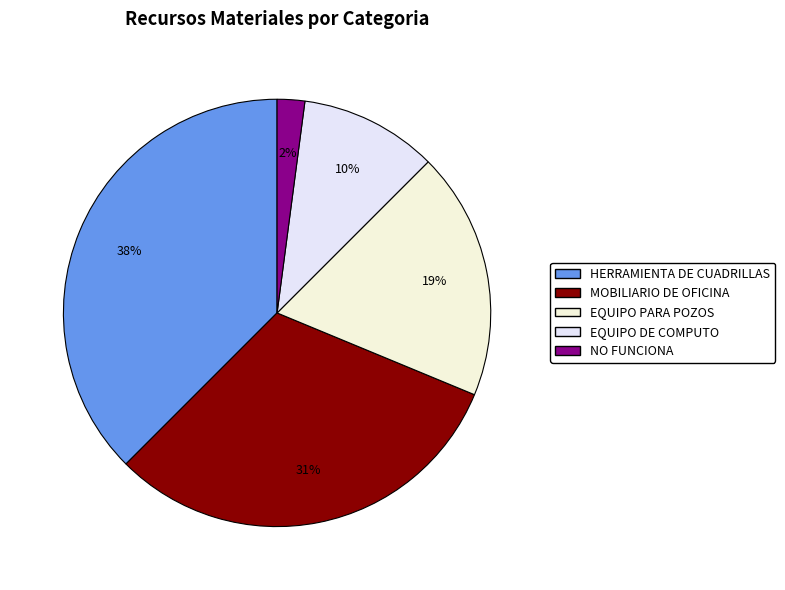

Which slice is the largest?

HERRAMIENTA DE CUADRILLAS